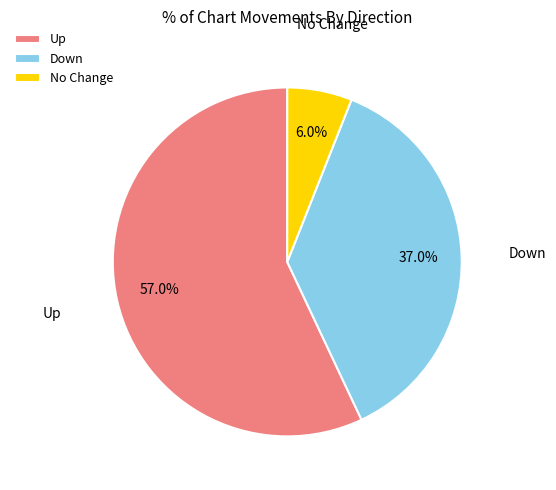

Between Up and Down, which is larger?

Up